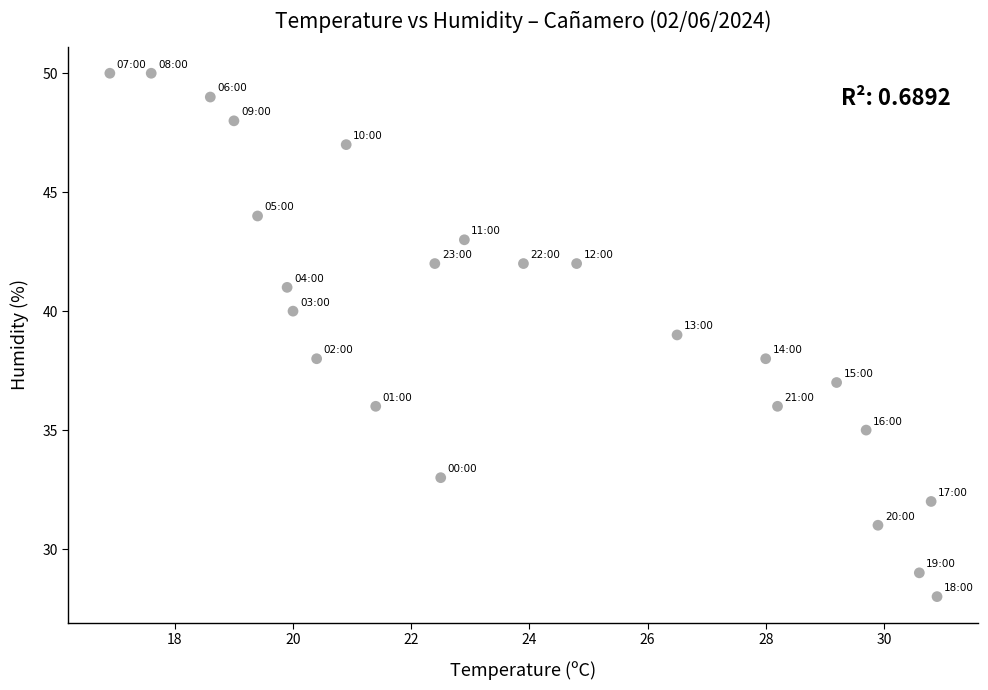

What is the range of Y values (max minus min)?

22